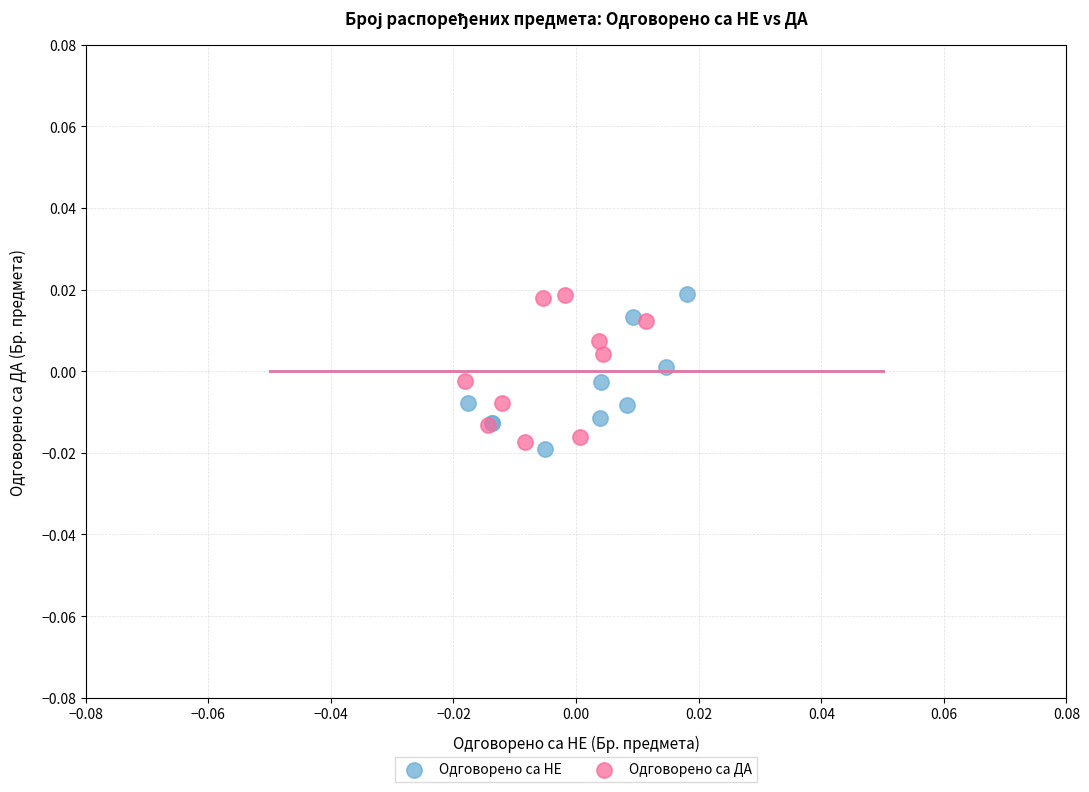

What are all the series names shown in the legend?

Одговорено са НЕ, Одговорено са ДА